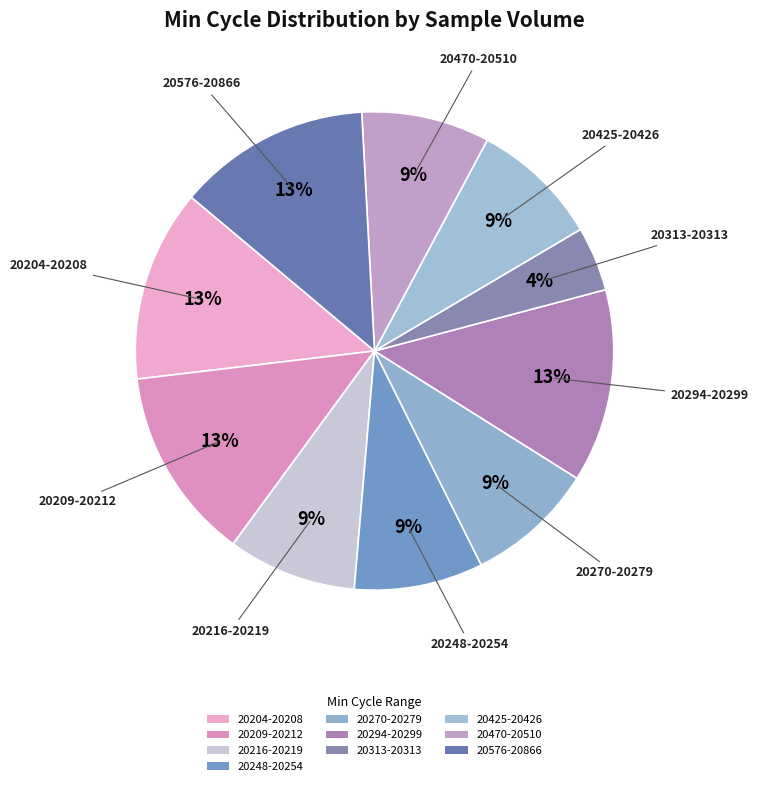

How many segments does this pie chart have?

10